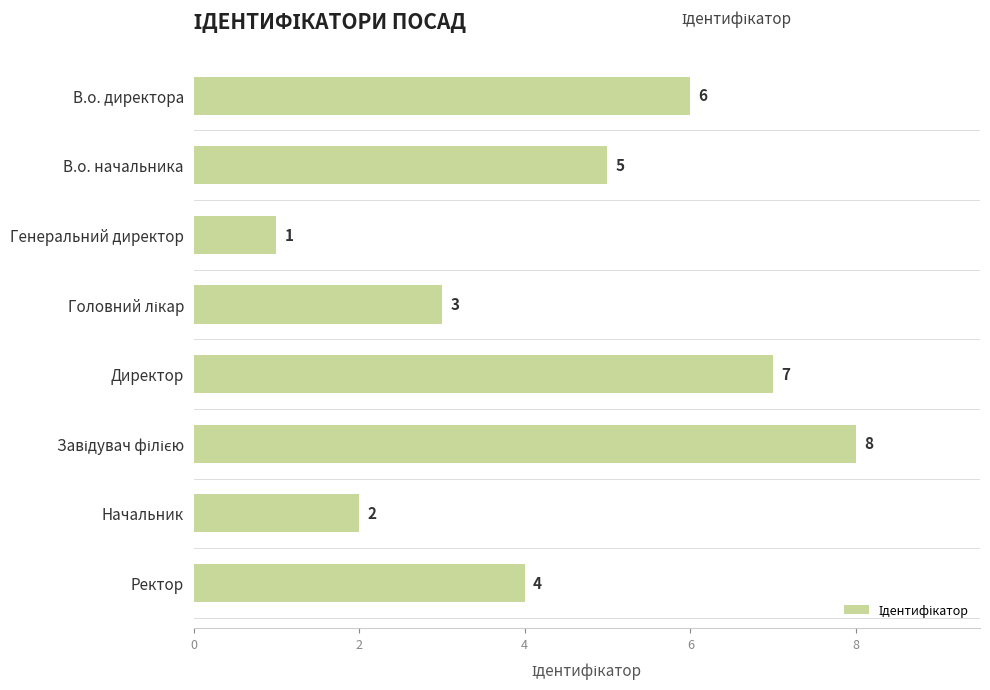

How many data points does each series have?

8